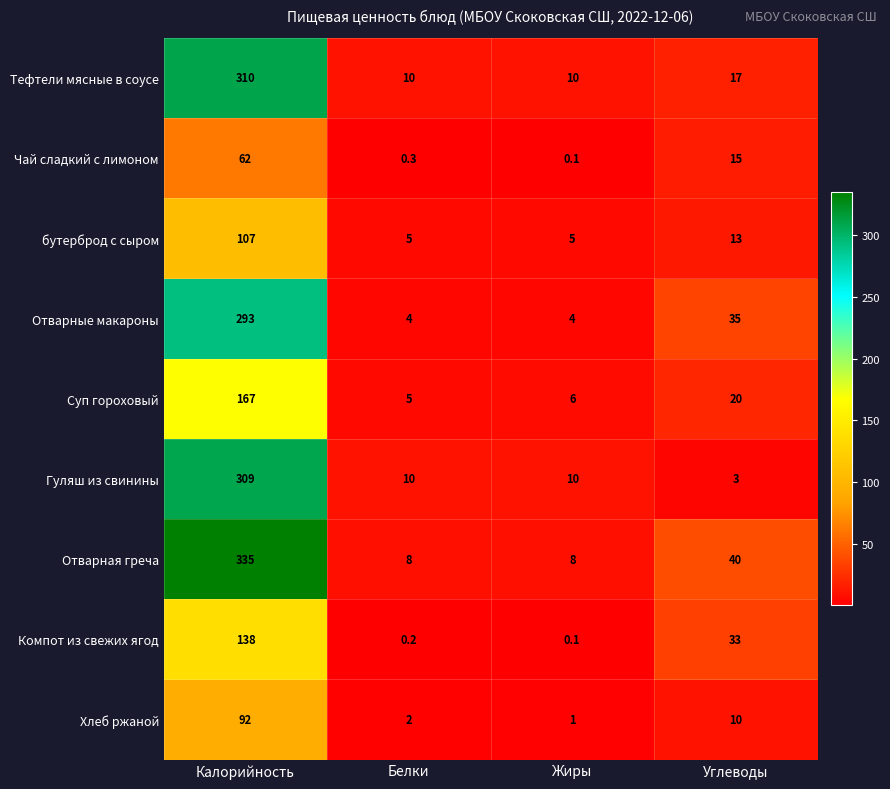

True or false: Тефтели мясные в соусе has a value of 10.0 at Жиры.

True